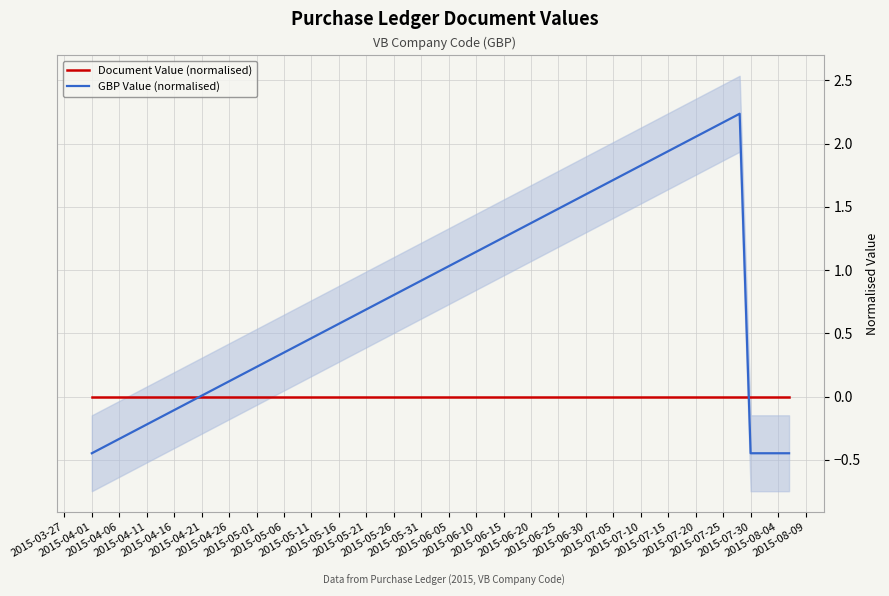

True or false: GBP Value (normalised) and Document Value (normalised) cross at least once.

True